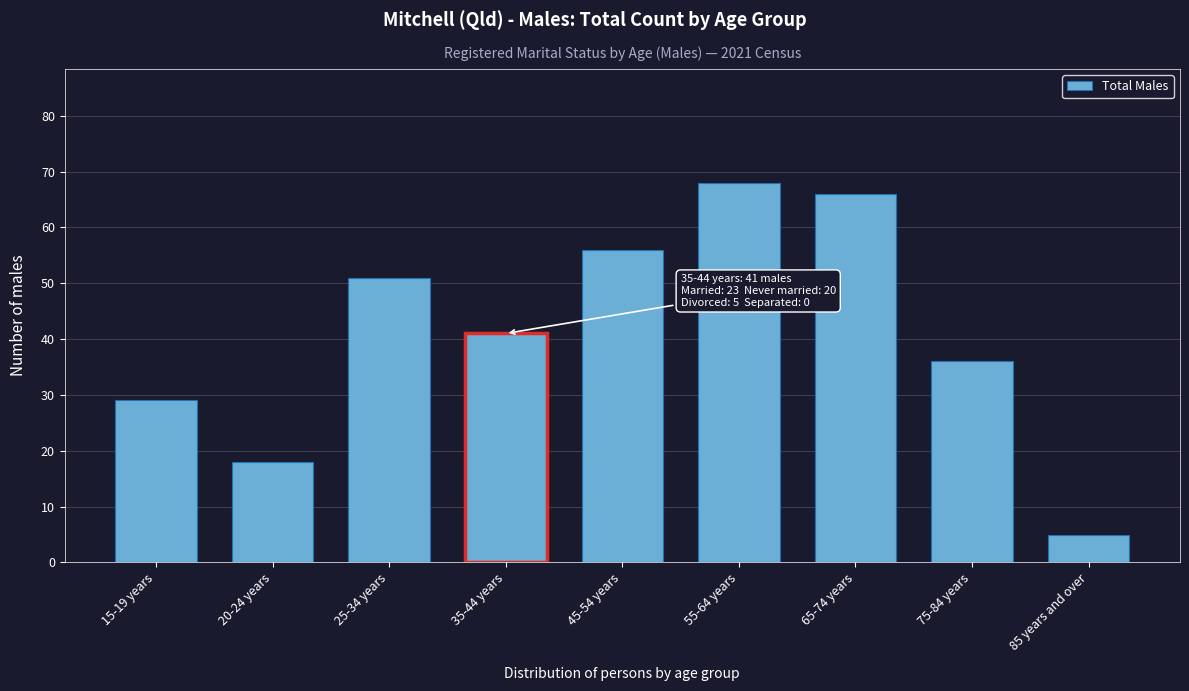

Reading right to left, extract all data points from this chart.

5	36	66	68	56	41	51	18	29